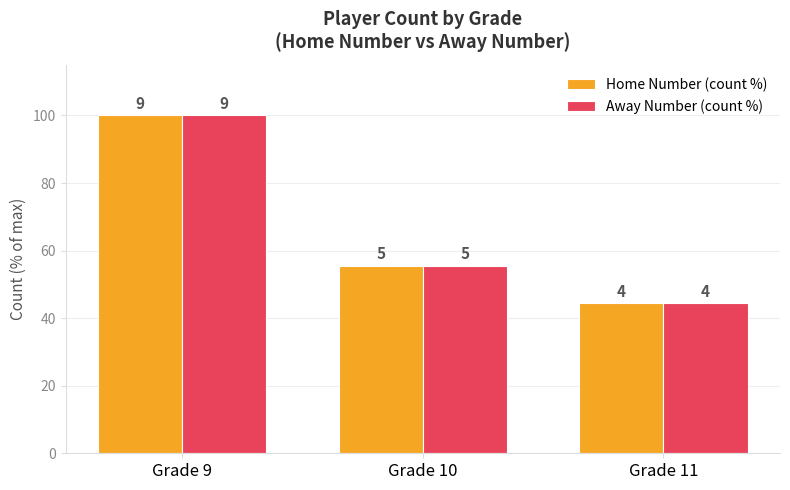

Which has a higher value, Grade 10 or Grade 11?

Grade 10